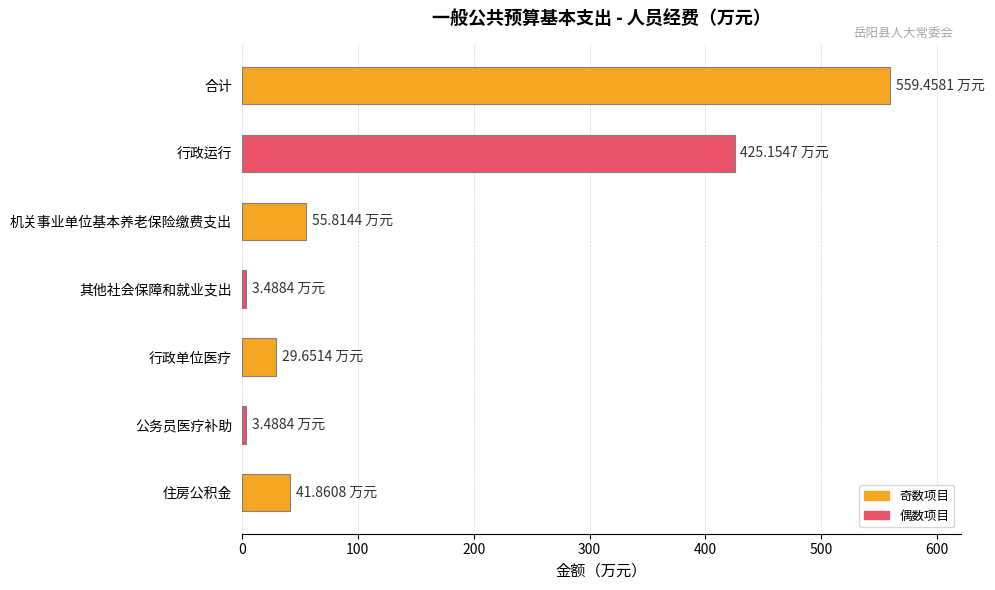

What is the minimum value shown in the chart?

3.5